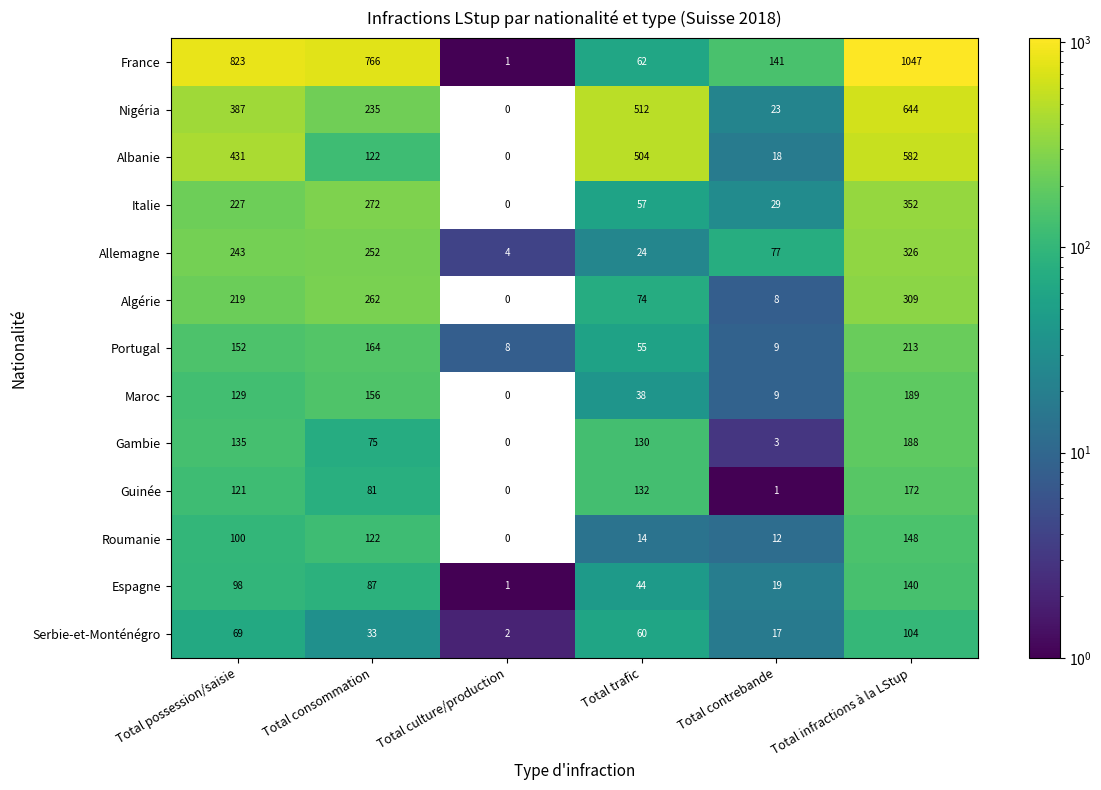

At which label is Allemagne closest to 165?

Total possession/saisie